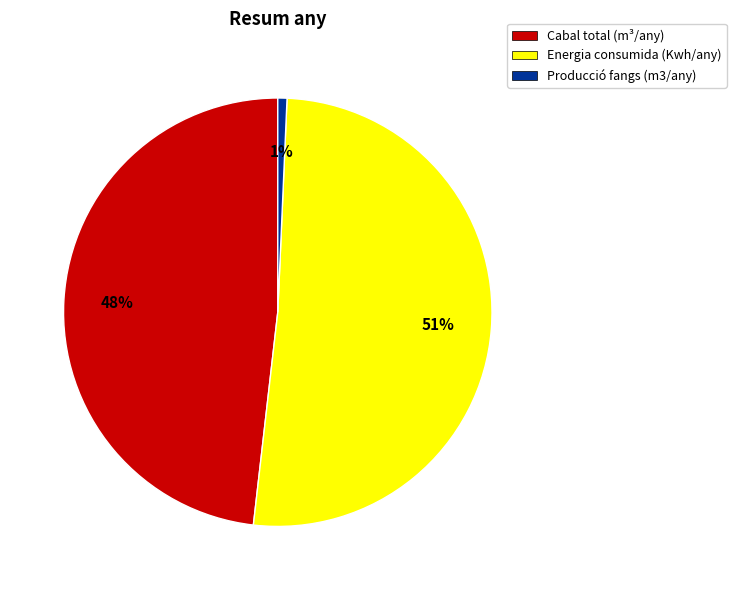

To the nearest percent, what percentage of the pie is Energia consumida (Kwh/any)?

51%